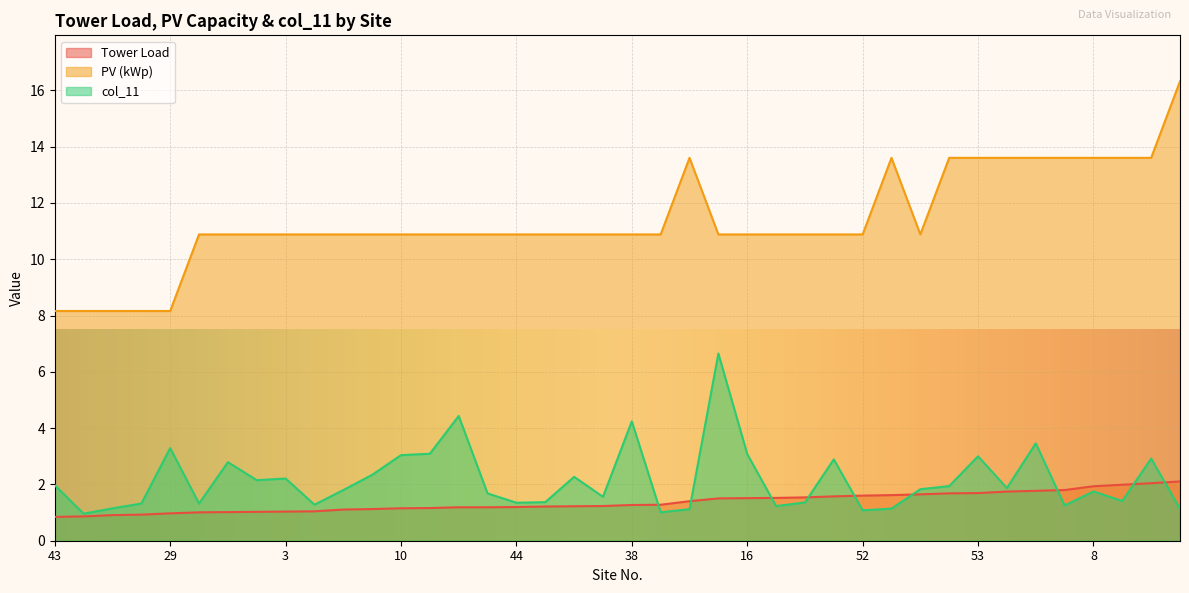

True or false: Tower Load and col_11 cross at least once.

True